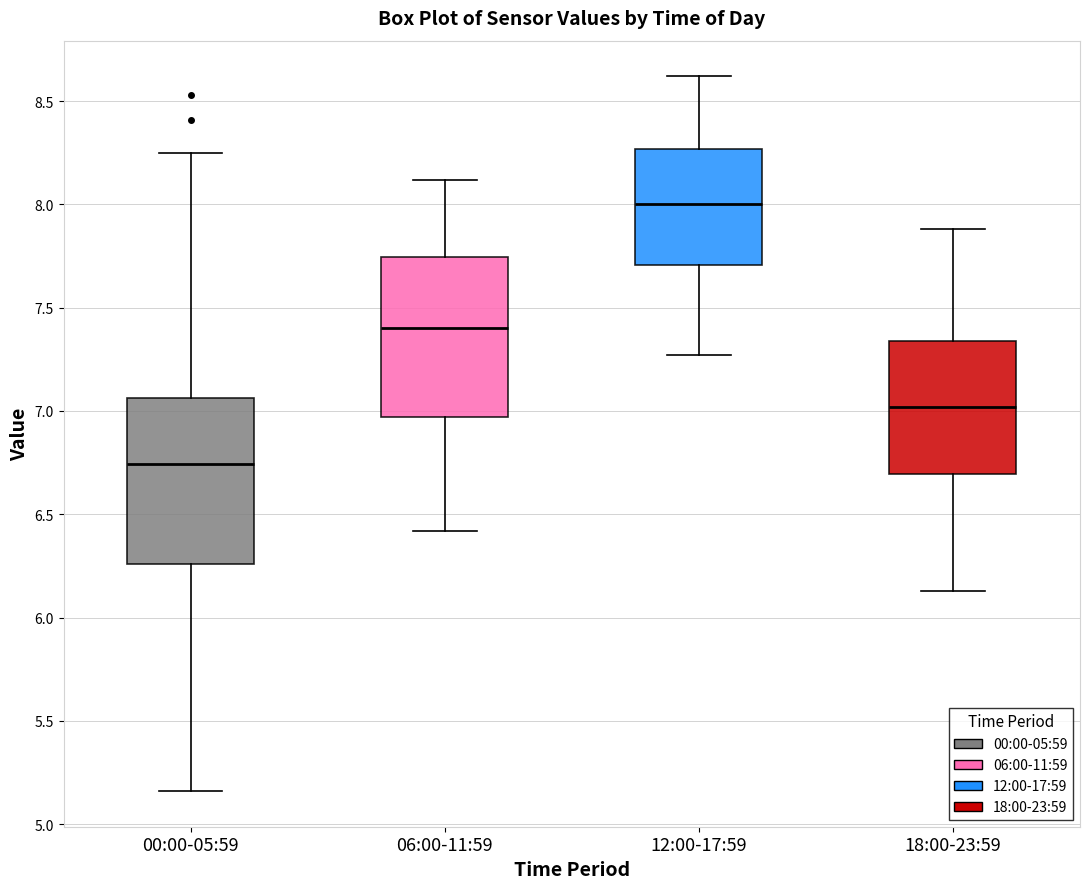

Reading left to right, read every box against the y-axis: the position of its median line, the range the box covers, and the ends of its whiskers. The values are not printed on the chart, so give them approximately, as read against the axis.

00:00-05:59: median 6.75, box 6.25 to 7.05, whiskers 5.15 to 8.25
06:00-11:59: median 7.40, box 6.95 to 7.75, whiskers 6.40 to 8.10
12:00-17:59: median 8.00, box 7.70 to 8.25, whiskers 7.25 to 8.60
18:00-23:59: median 7.00, box 6.70 to 7.35, whiskers 6.15 to 7.90